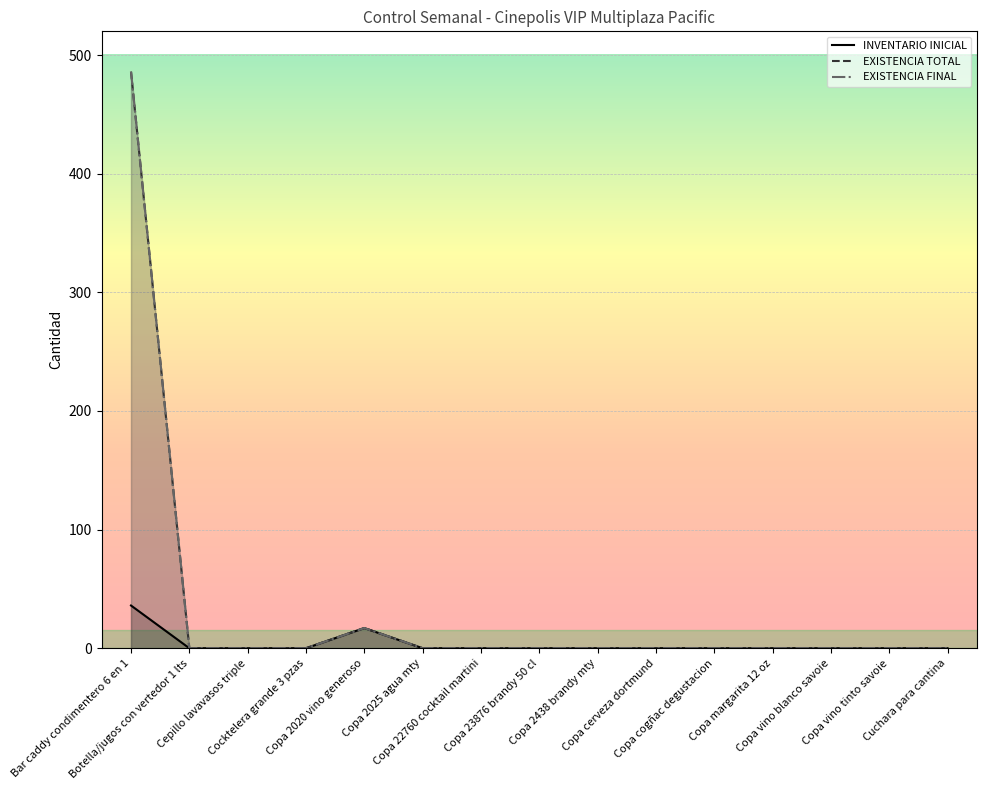

True or false: EXISTENCIA FINAL has a value of -155 at Cepillo lavavasos triple.

False